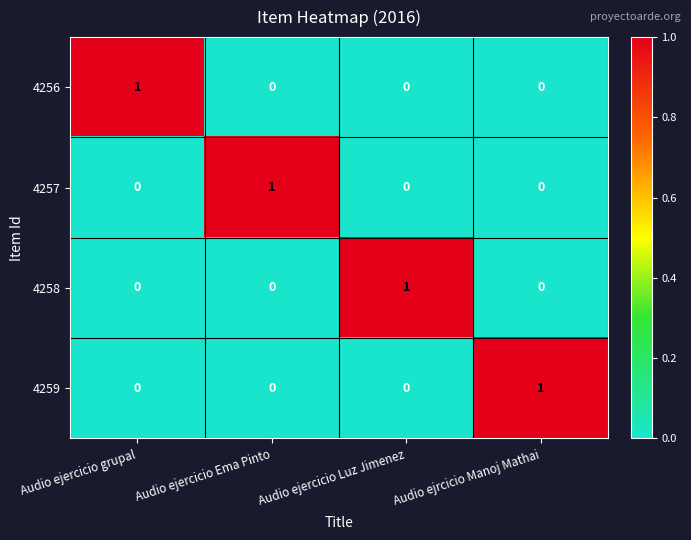

Which category has the highest value in the 4259 series?

Audio ejrcicio Manoj Mathai